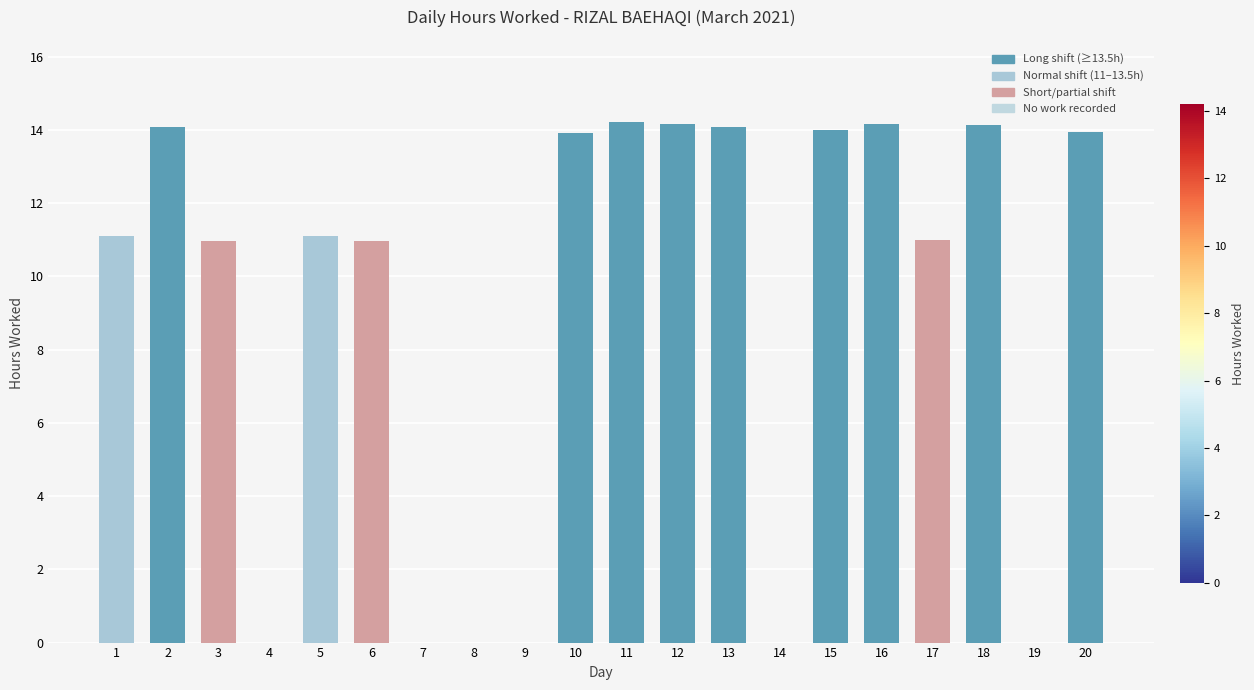

What is the greatest value displayed?

14.2